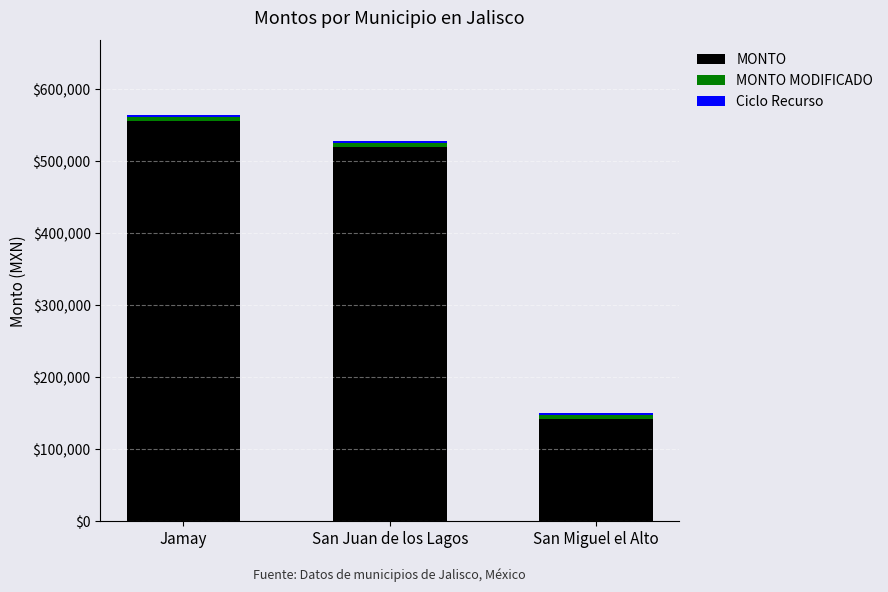

At which label is MONTO closest to 349597?

San Juan de los Lagos